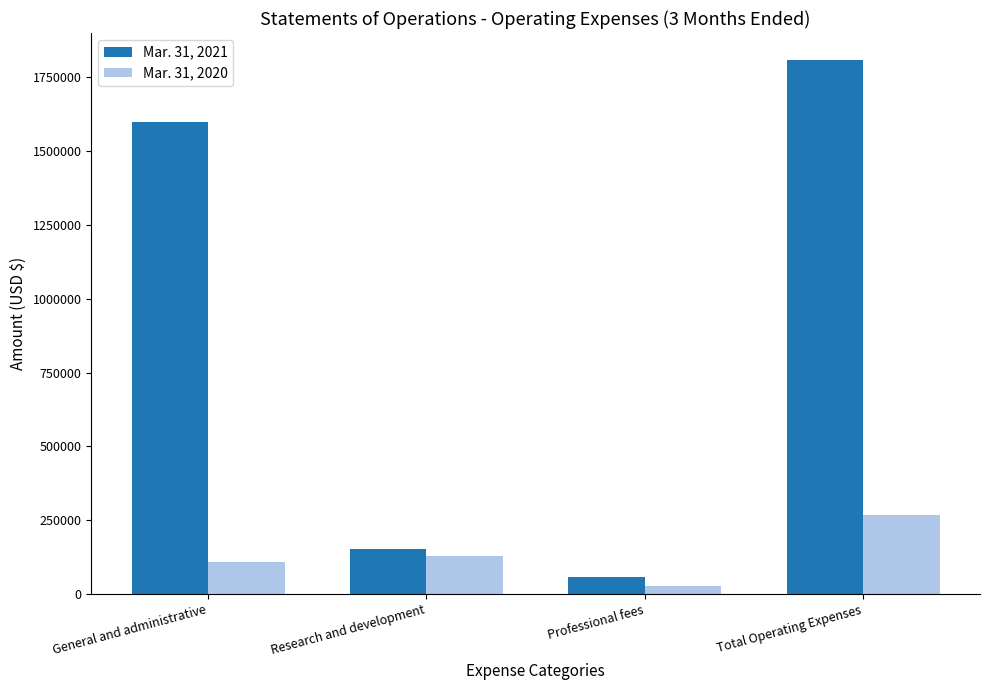

The Mar. 31, 2021 series shows 59414 at Professional fees. True or false?

True